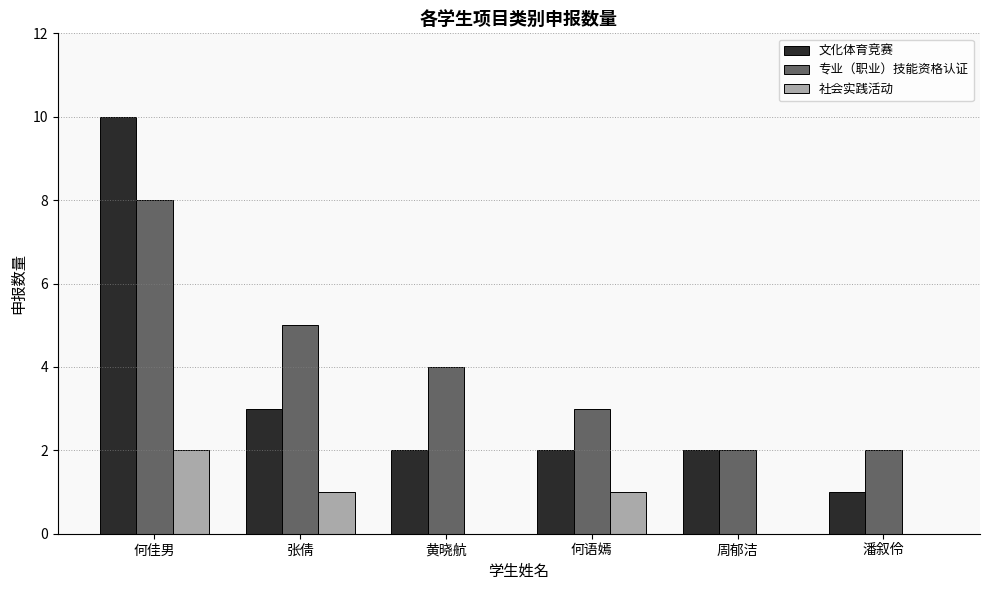

The 社会实践活动 series shows 1 at 张倩. True or false?

True